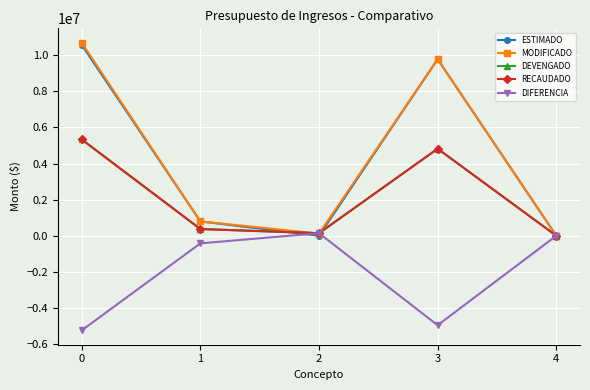

Rank the series at 0 from lowest to highest value.

DIFERENCIA, DEVENGADO, RECAUDADO, ESTIMADO, MODIFICADO